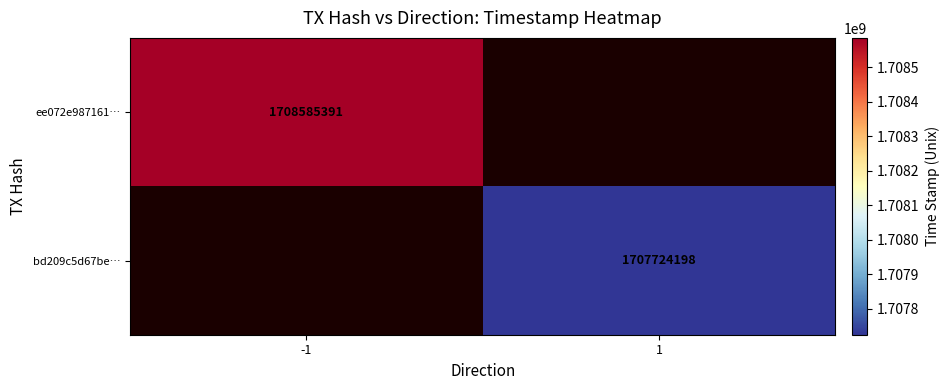

True or false: ee072e987161… has a value of 415226635 at -1.

False